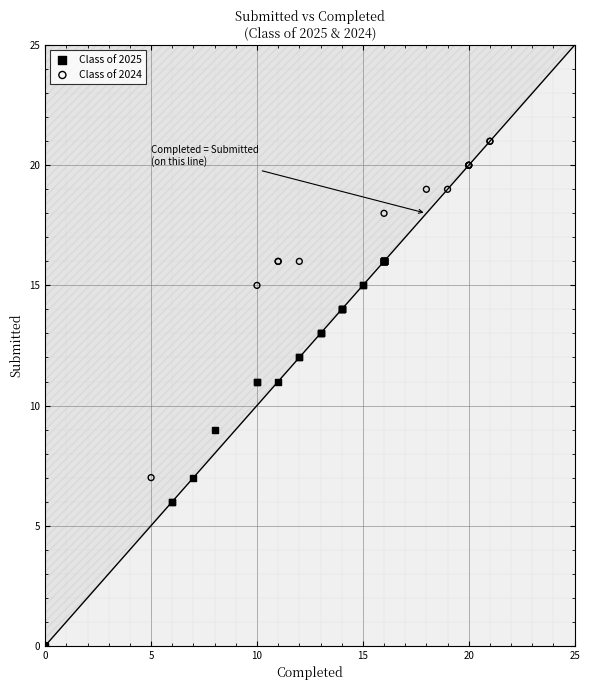

Which series contains the highest Y value?

Class of 2024